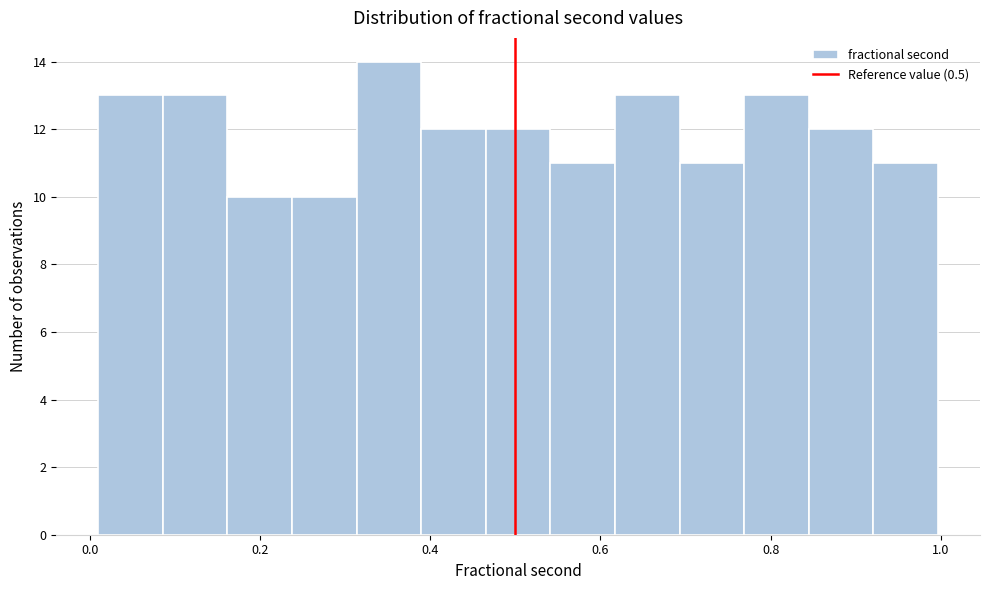

Read against the x-axis, roughly where is the centre of the tallest bar?

0.36